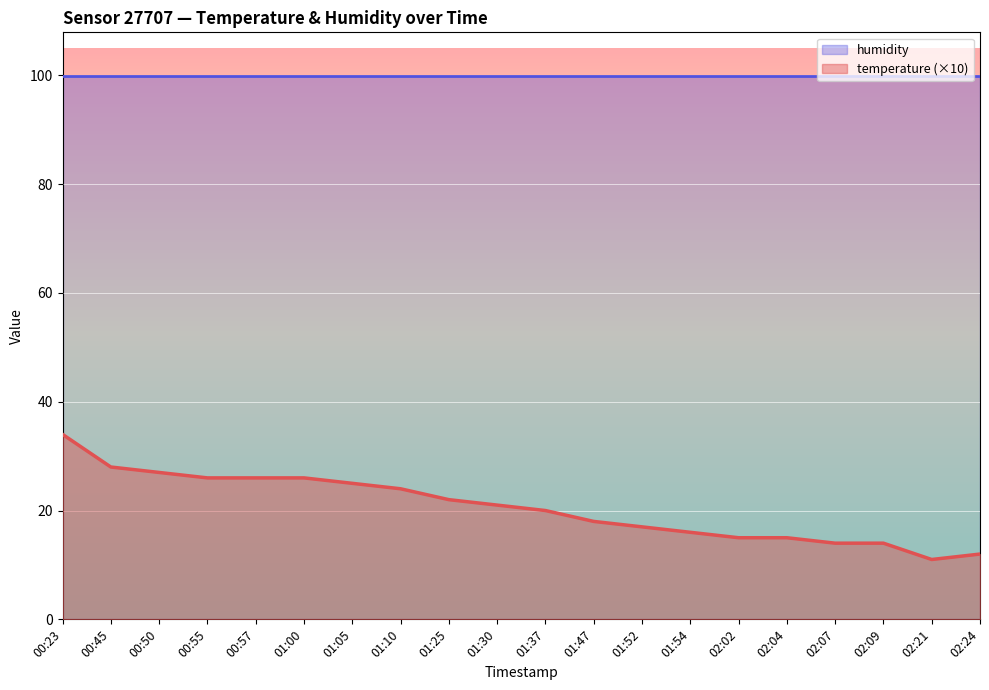

What is the change in value from 02:04 to 02:09?

-1